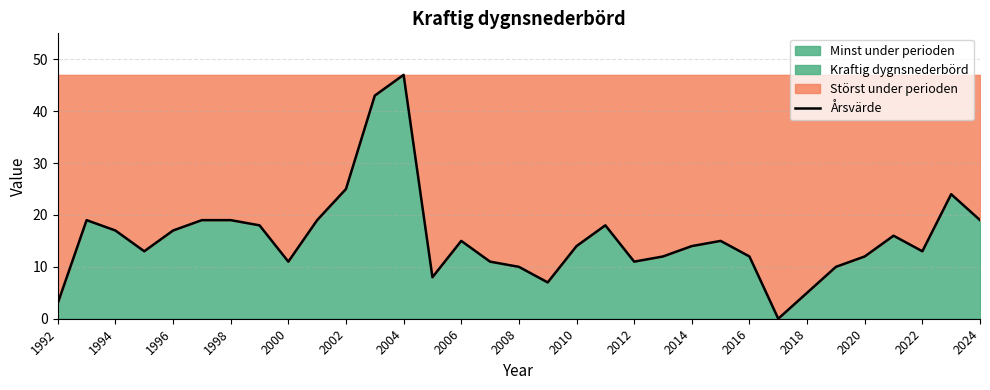

Which category has the highest value in the Årsvärde series?

2004